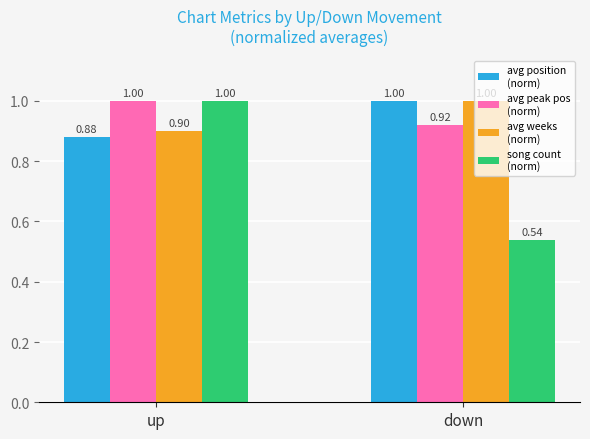

At which category is the sum across all series the highest?

up